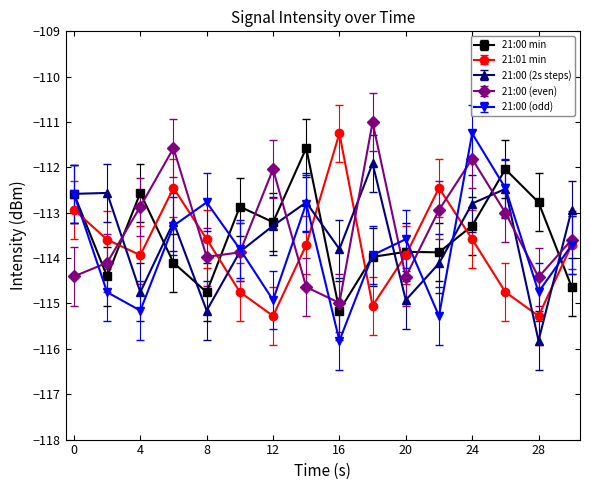

How many lines are shown in the chart?

5